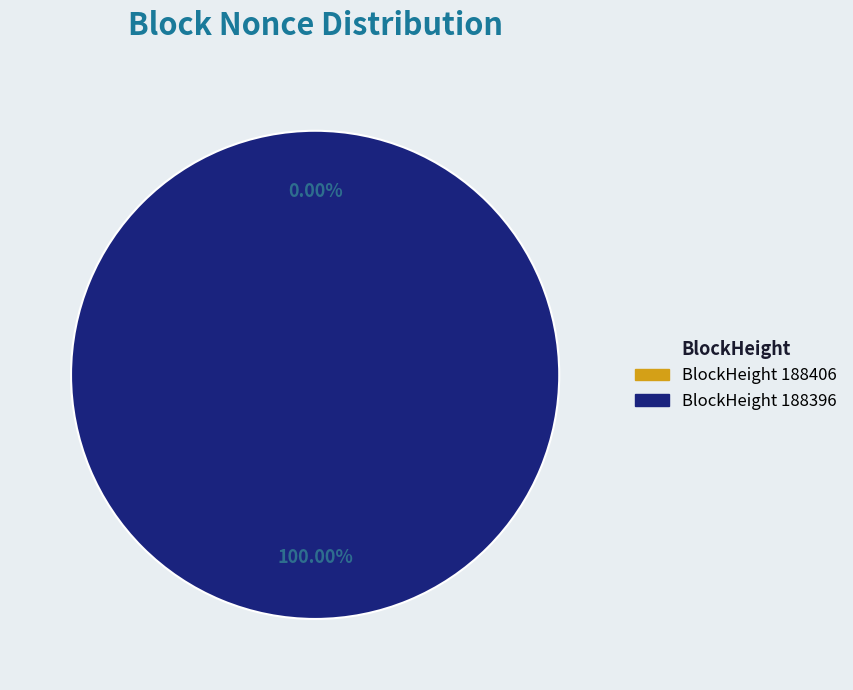

How many segments does this pie chart have?

2